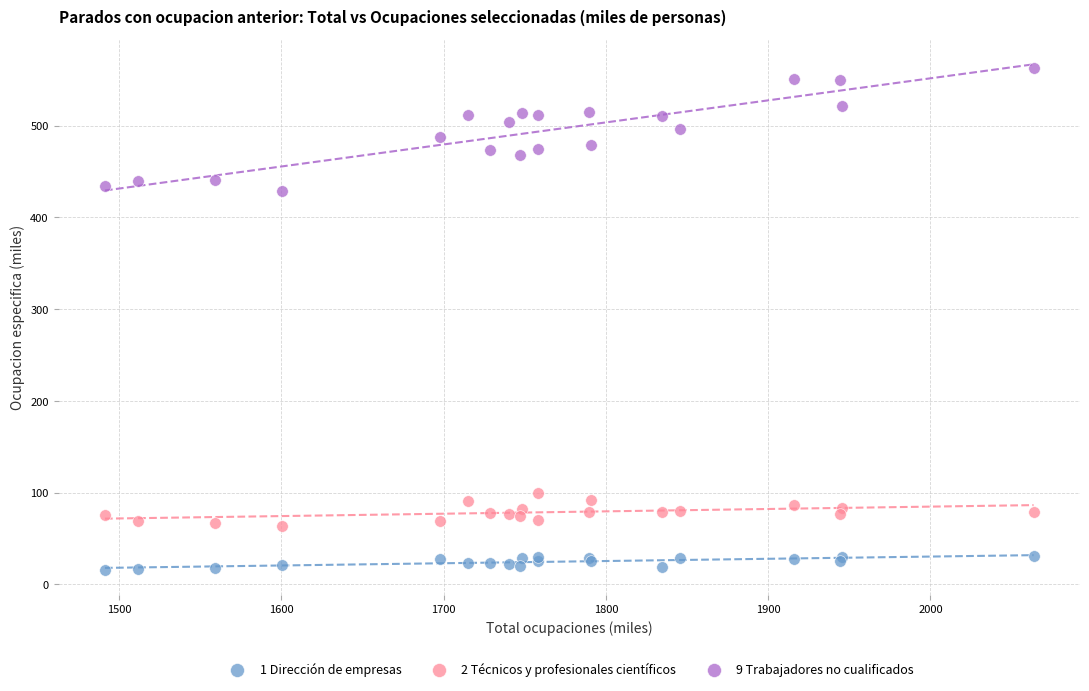

Which series reaches the maximum Y coordinate?

9 Trabajadores no cualificados